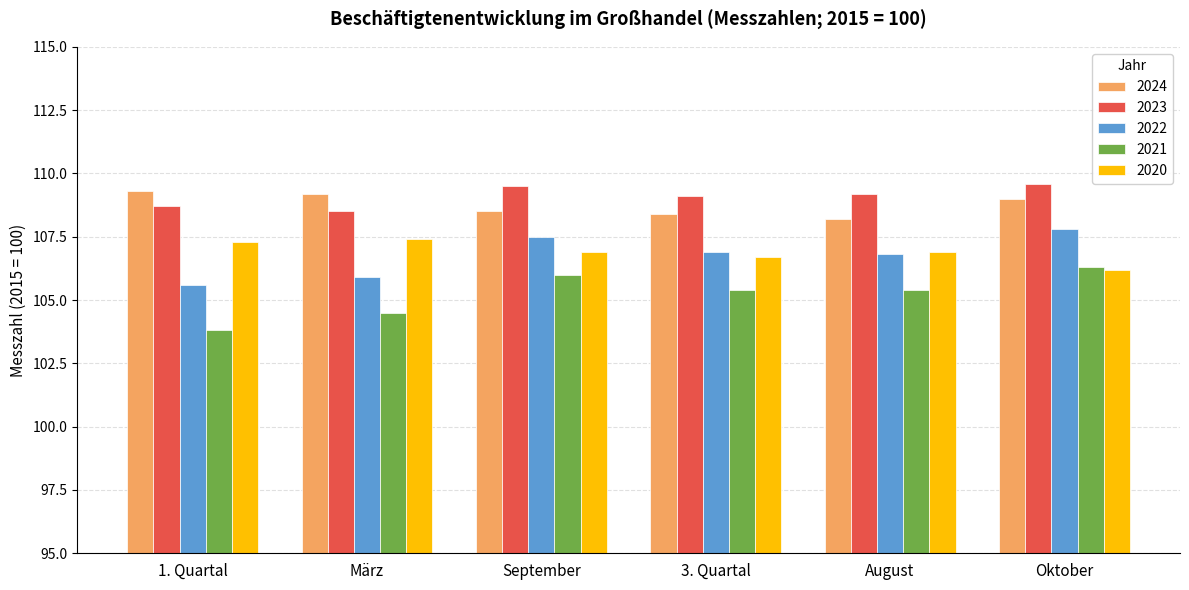

Reading right to left, transcribe all the data shown in this chart.

2024: Oktober=109.0	August=108.2	3. Quartal=108.4	September=108.5	März=109.2	1. Quartal=109.3
2023: Oktober=109.6	August=109.2	3. Quartal=109.1	September=109.5	März=108.5	1. Quartal=108.7
2022: Oktober=107.8	August=106.8	3. Quartal=106.9	September=107.5	März=105.9	1. Quartal=105.6
2021: Oktober=106.3	August=105.4	3. Quartal=105.4	September=106.0	März=104.5	1. Quartal=103.8
2020: Oktober=106.2	August=106.9	3. Quartal=106.7	September=106.9	März=107.4	1. Quartal=107.3